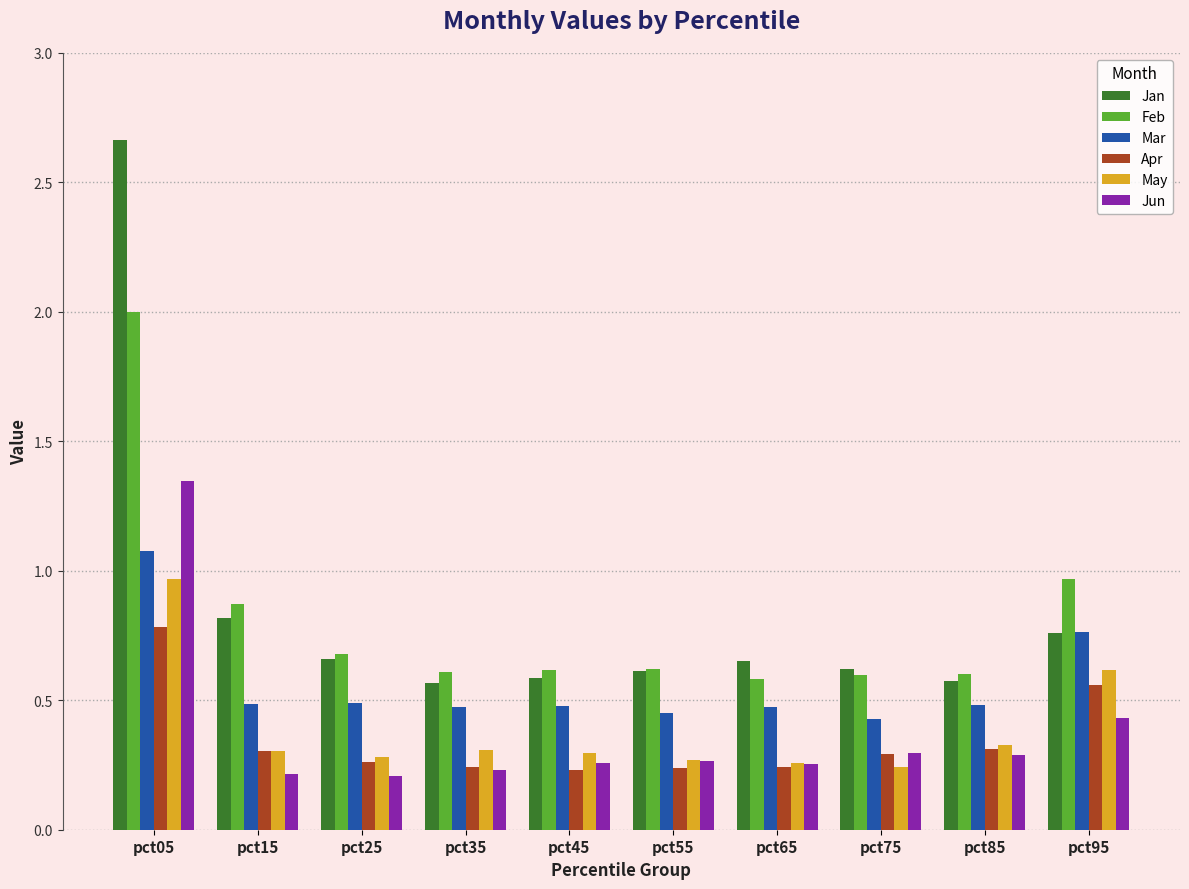

At which category is the sum across all series the highest?

pct05